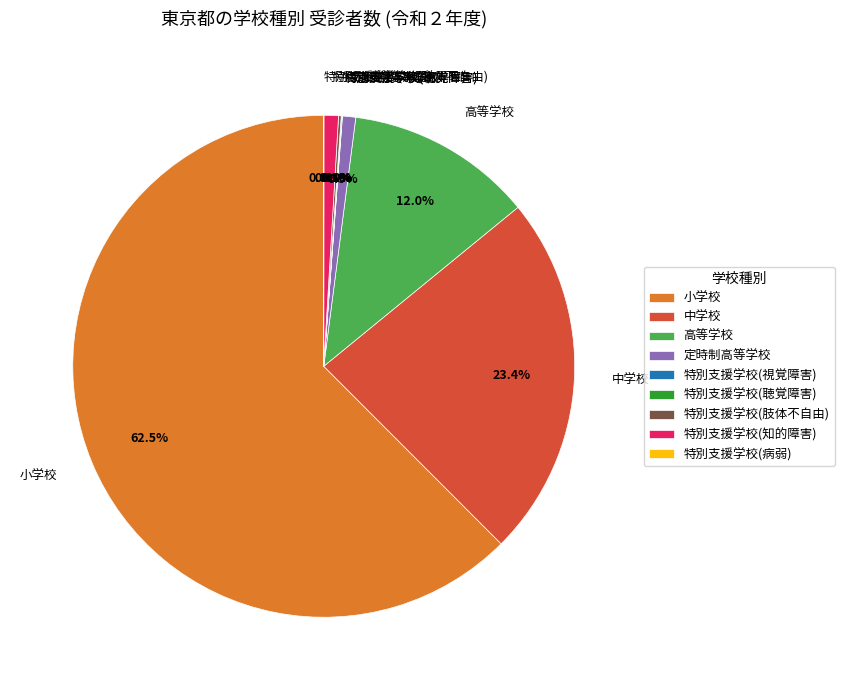

What portion of the pie excludes 小学校?

37.5%